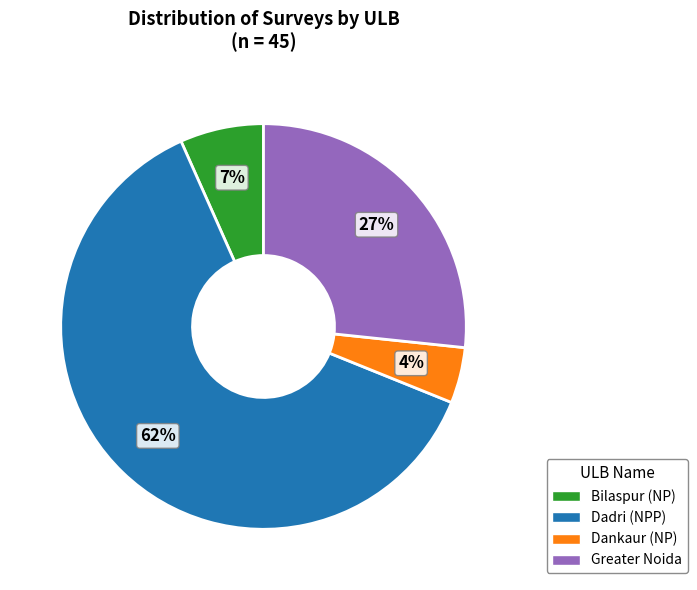

Between Greater Noida and Bilaspur (NP), which is larger?

Greater Noida